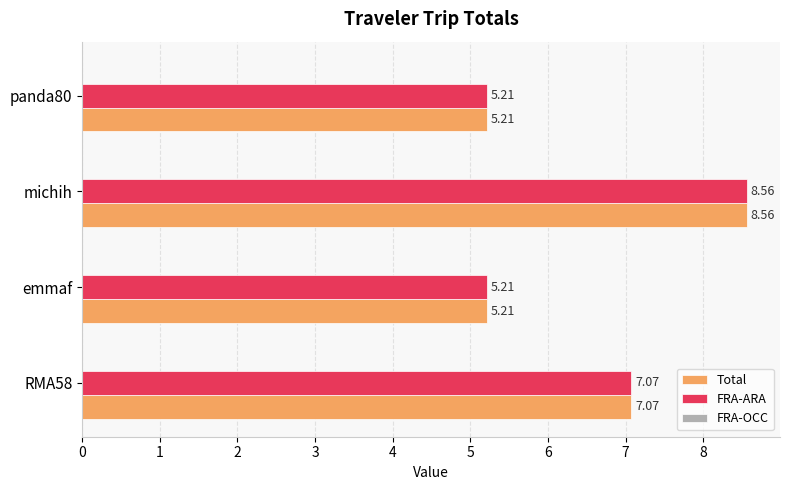

At how many categories does at least one series exceed 5?

4